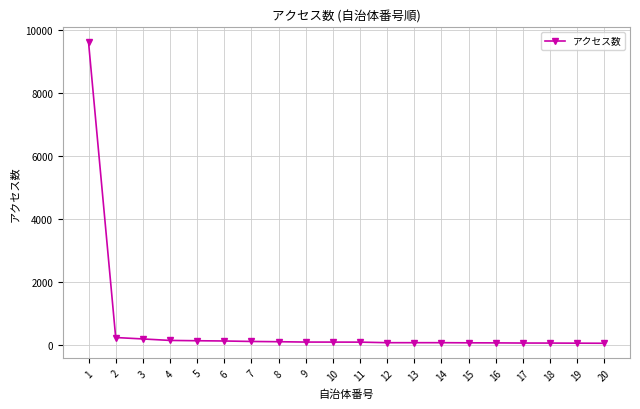

What is the greatest value displayed?

9600